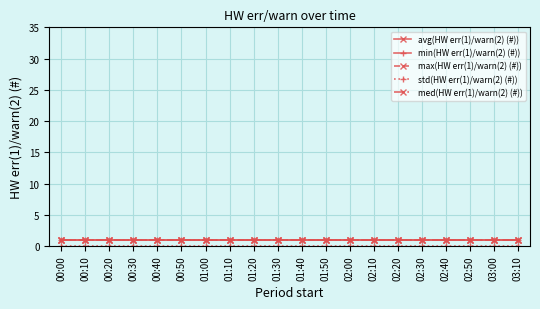

What is the sum of the min(HW err(1)/warn(2) (#)) values at 01:50 and 02:20?

2